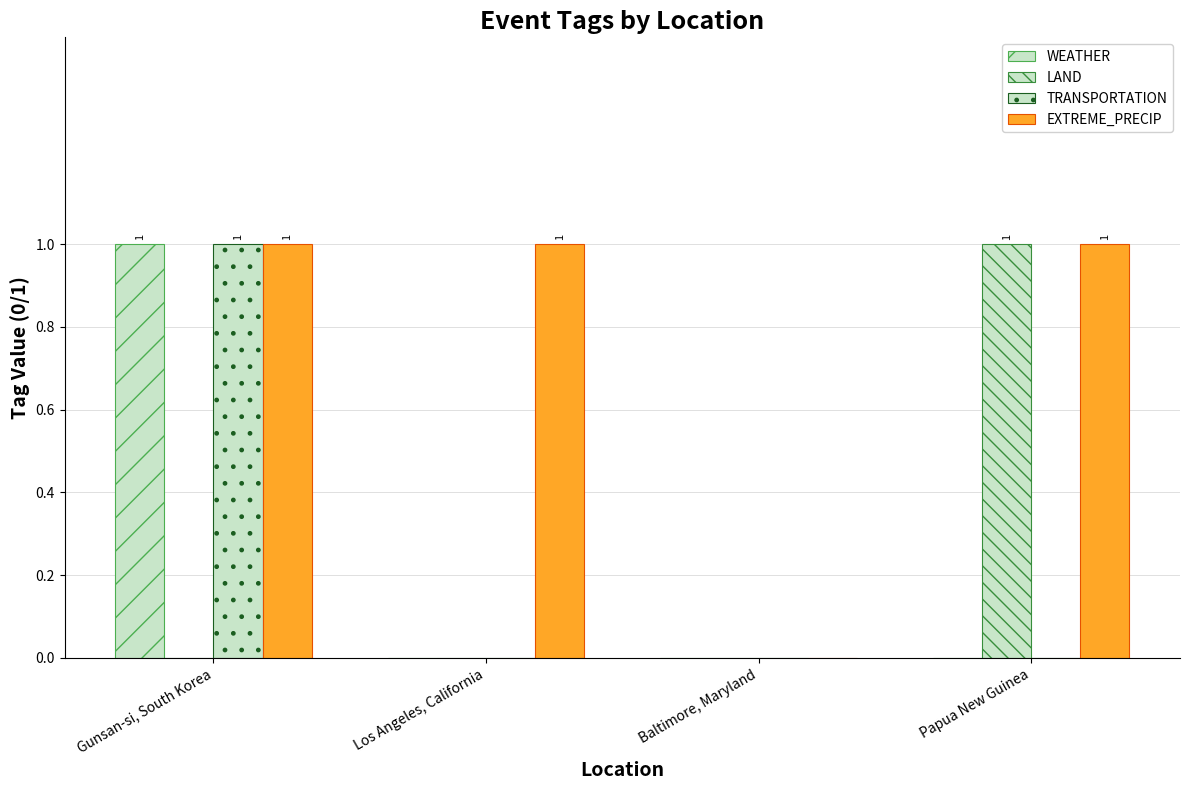

Does the chart contain stacked bars?

No